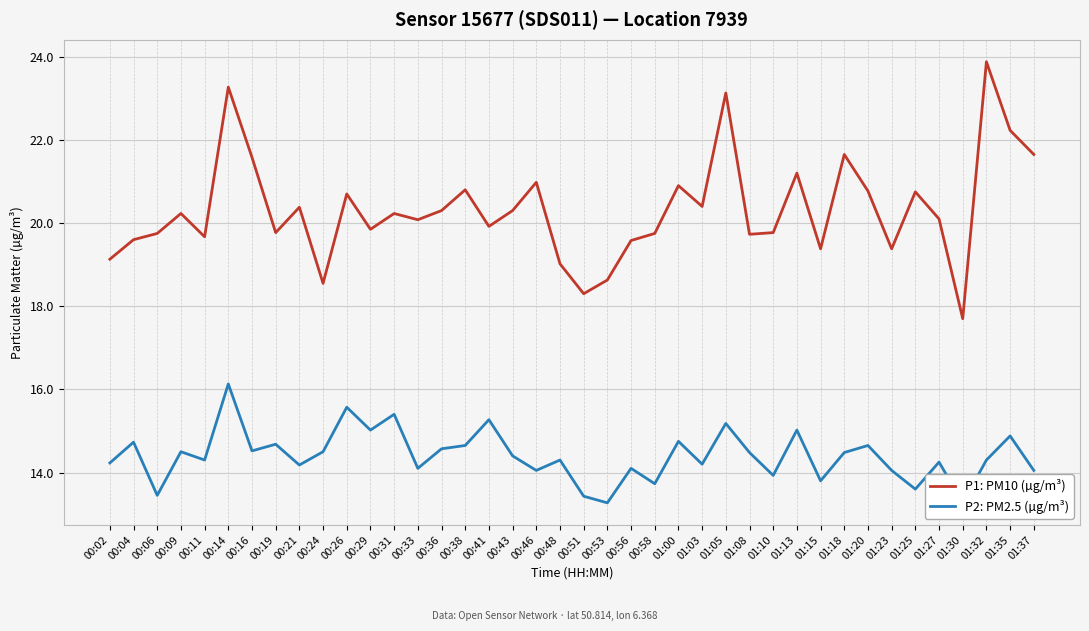

At which label does P1: PM10 (µg/m³) reach its peak?

01:32